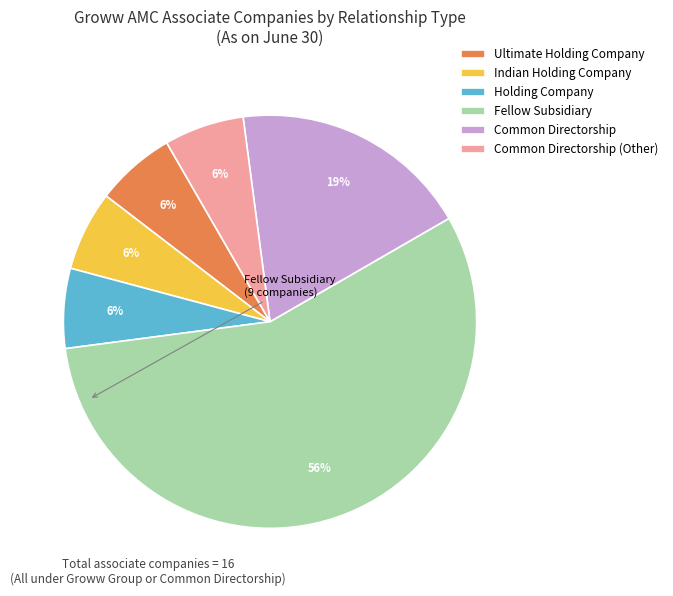

How many slices are in this pie chart?

6